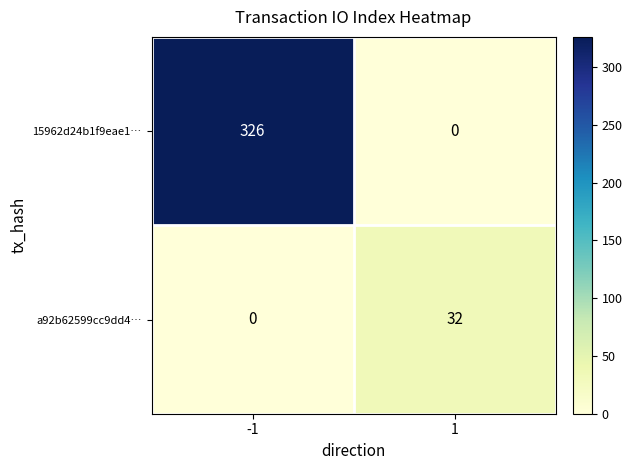

What is the total value across all series at 1?

32